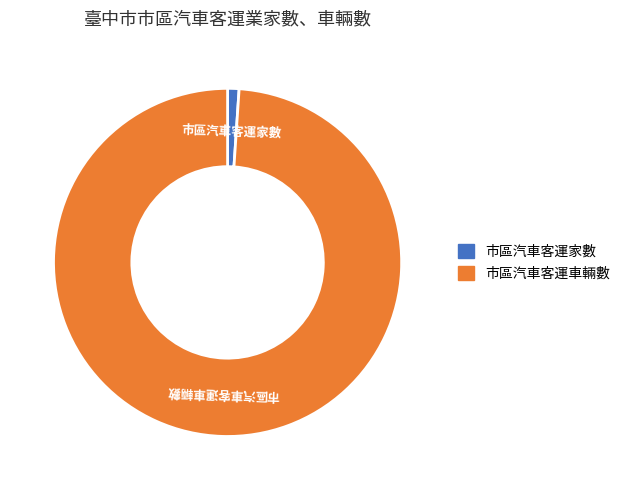

Rank the categories by value from highest to lowest.

市區汽車客運車輛數, 市區汽車客運家數